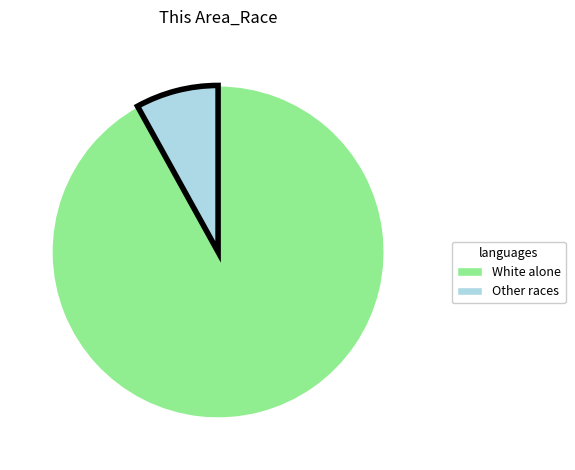

Is there any slice that represents more than half of the pie?

Yes